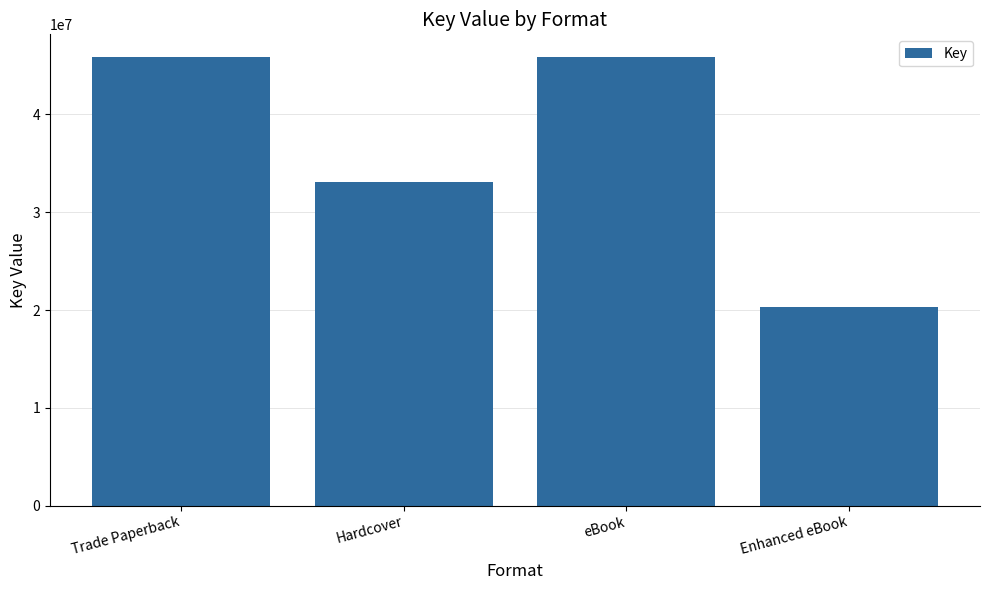

The value at Hardcover is 33105999. True or false?

True